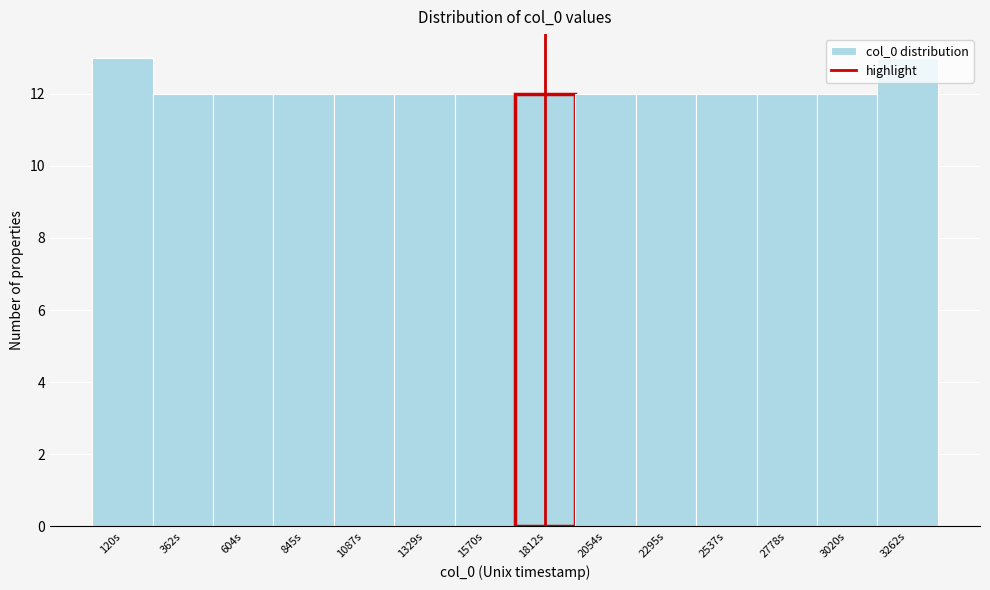

Is it true that the value at 2295s is 18?

False